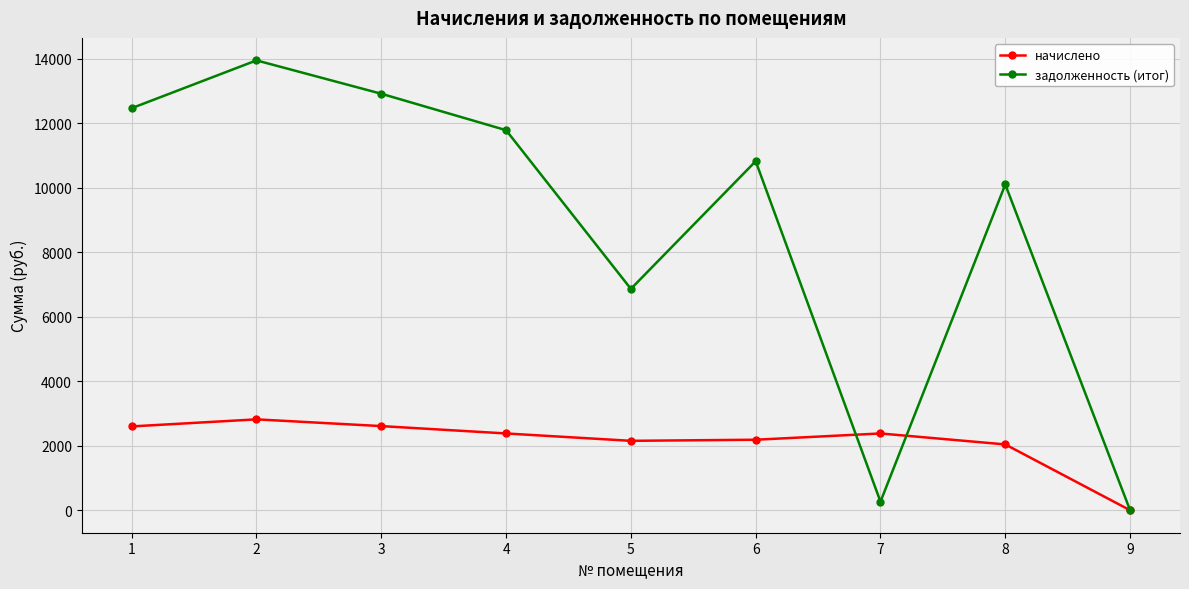

Which series has the largest range (max minus min)?

задолженность (итог)